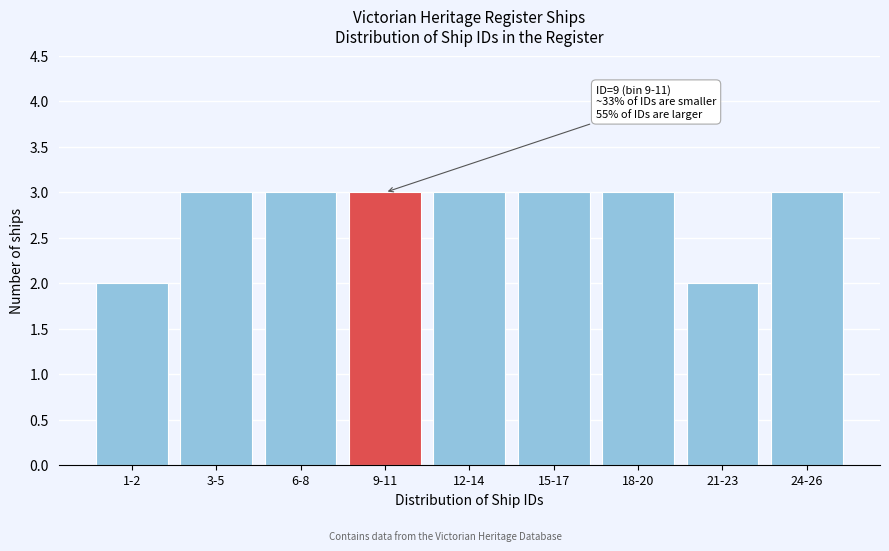

Reading right to left, what are all the values shown in this chart?

3	2	3	3	3	3	3	3	2